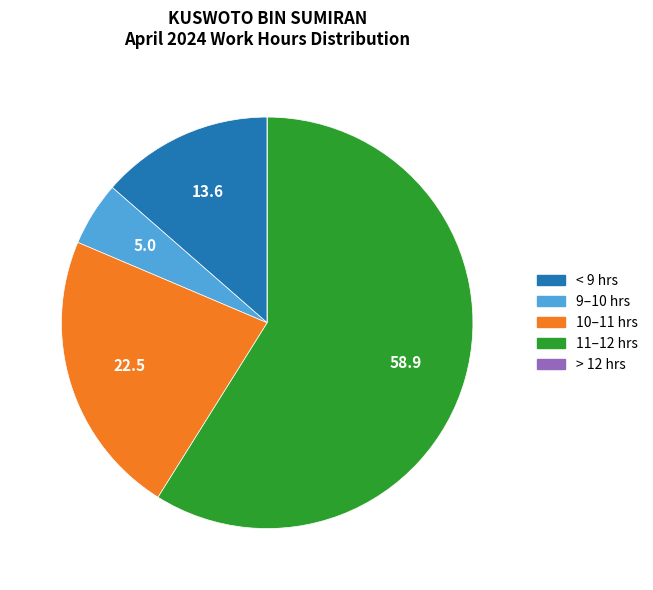

Is there any slice that represents more than half of the pie?

Yes